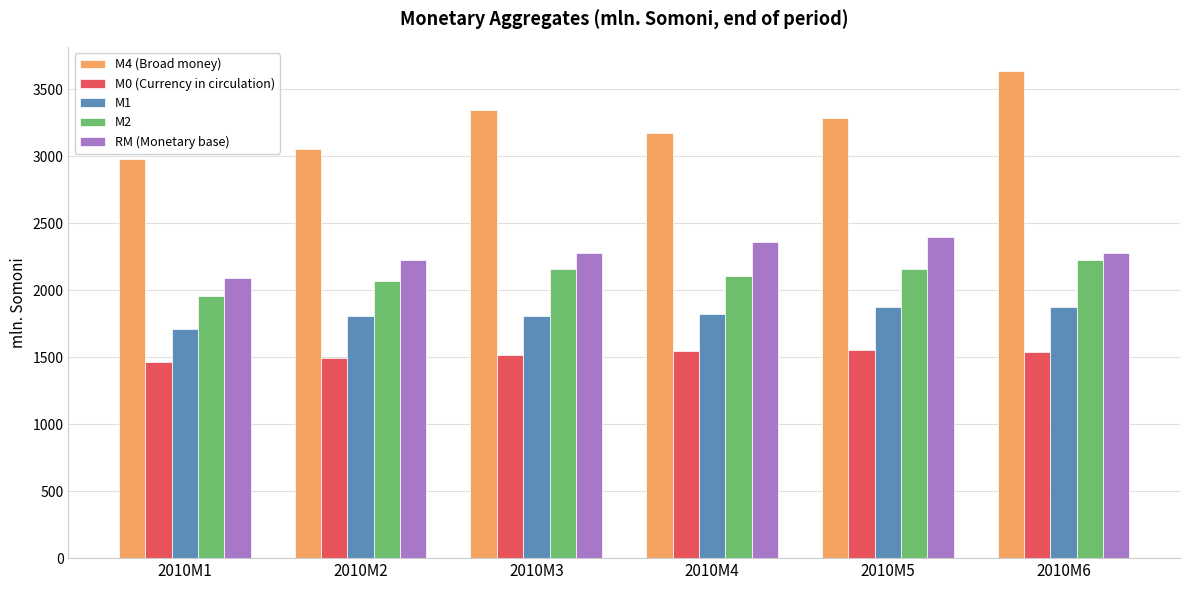

Count the number of data series in this chart.

5